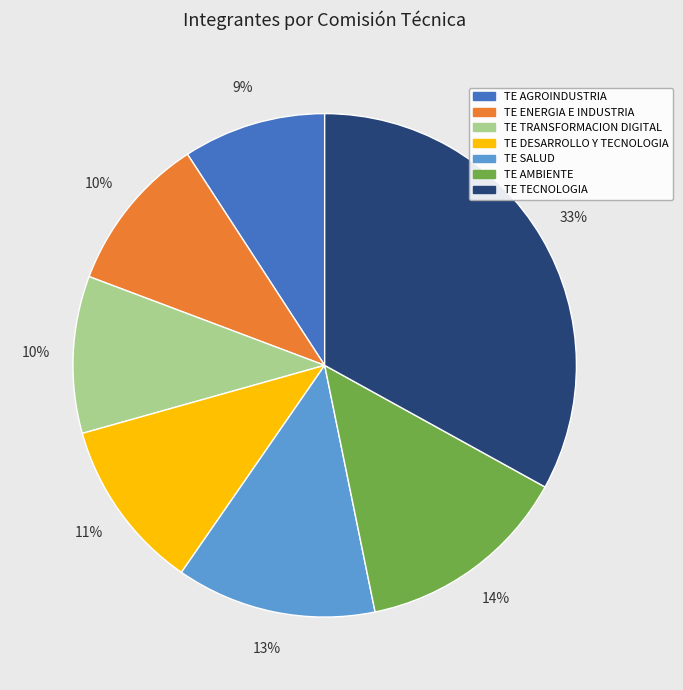

Is there a majority slice in this chart?

No